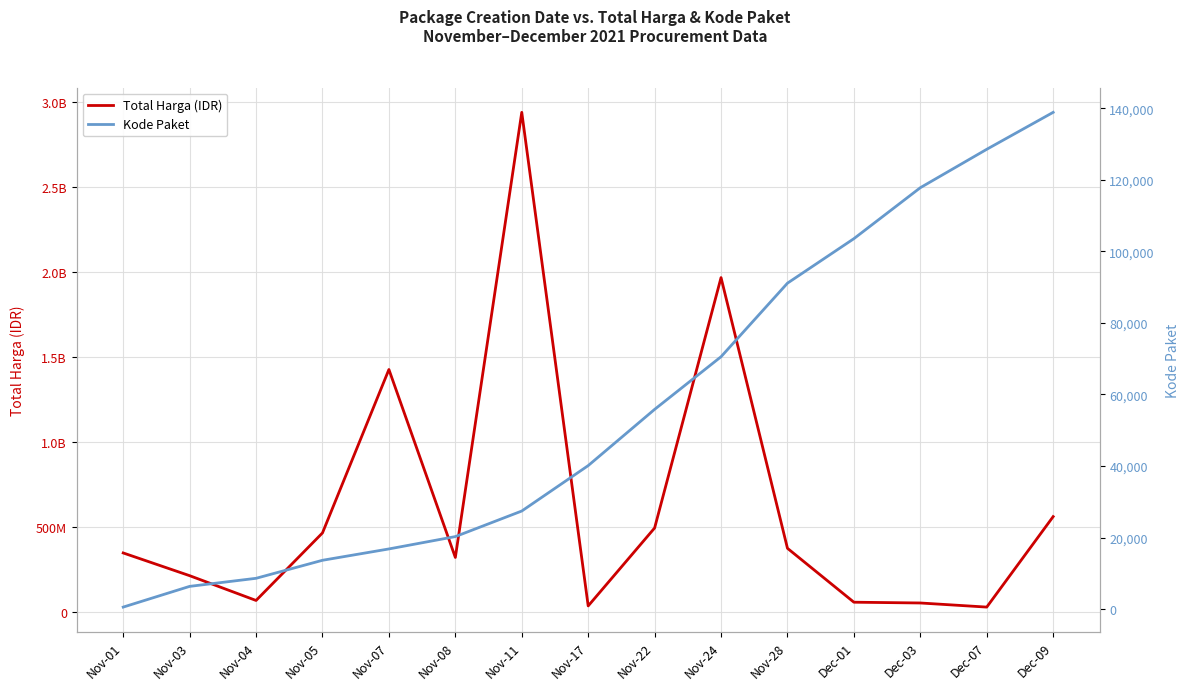

What are all the series names shown in the legend?

Total Harga (IDR), Kode Paket